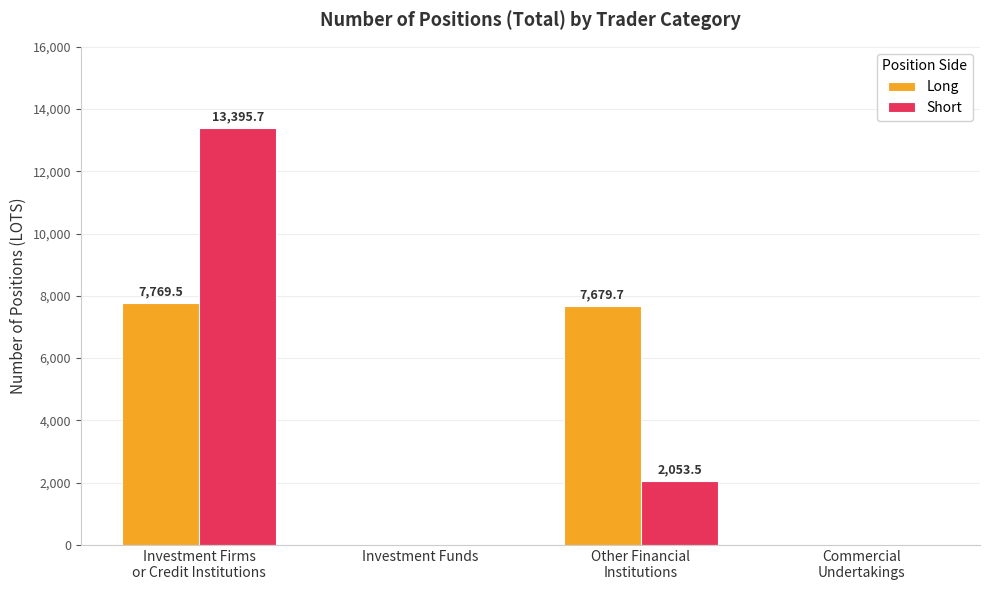

Which series has the widest spread of values?

Short